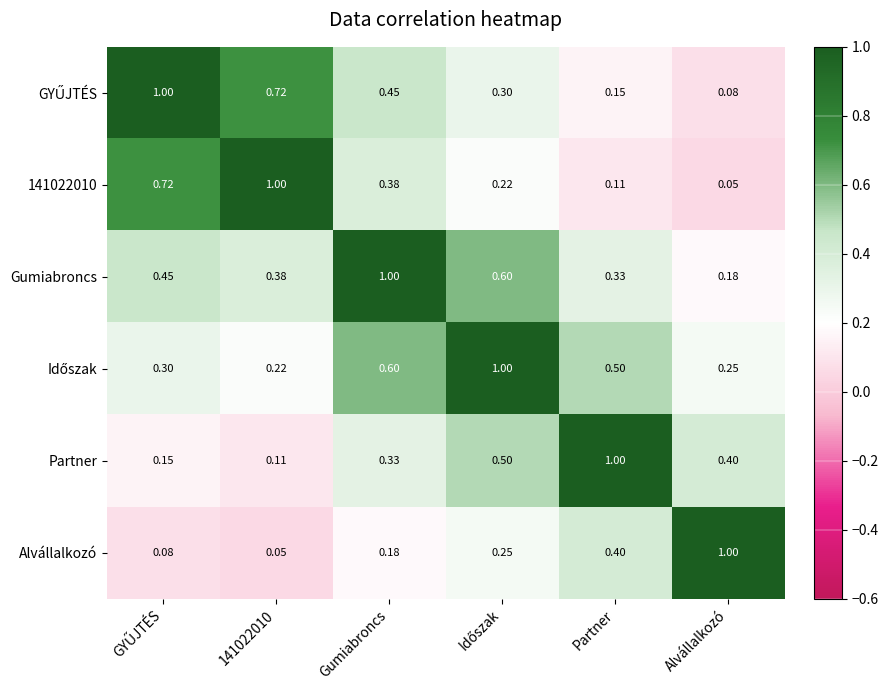

At which category is the sum across all series the highest?

Gumiabroncs